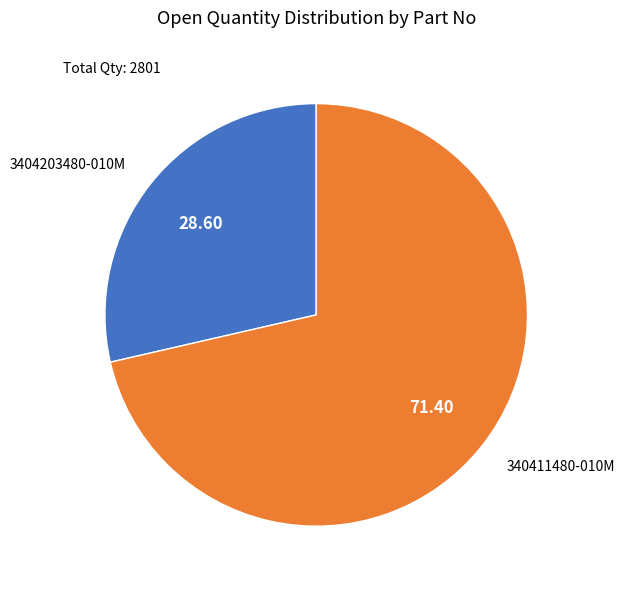

Does any single category account for the majority?

Yes